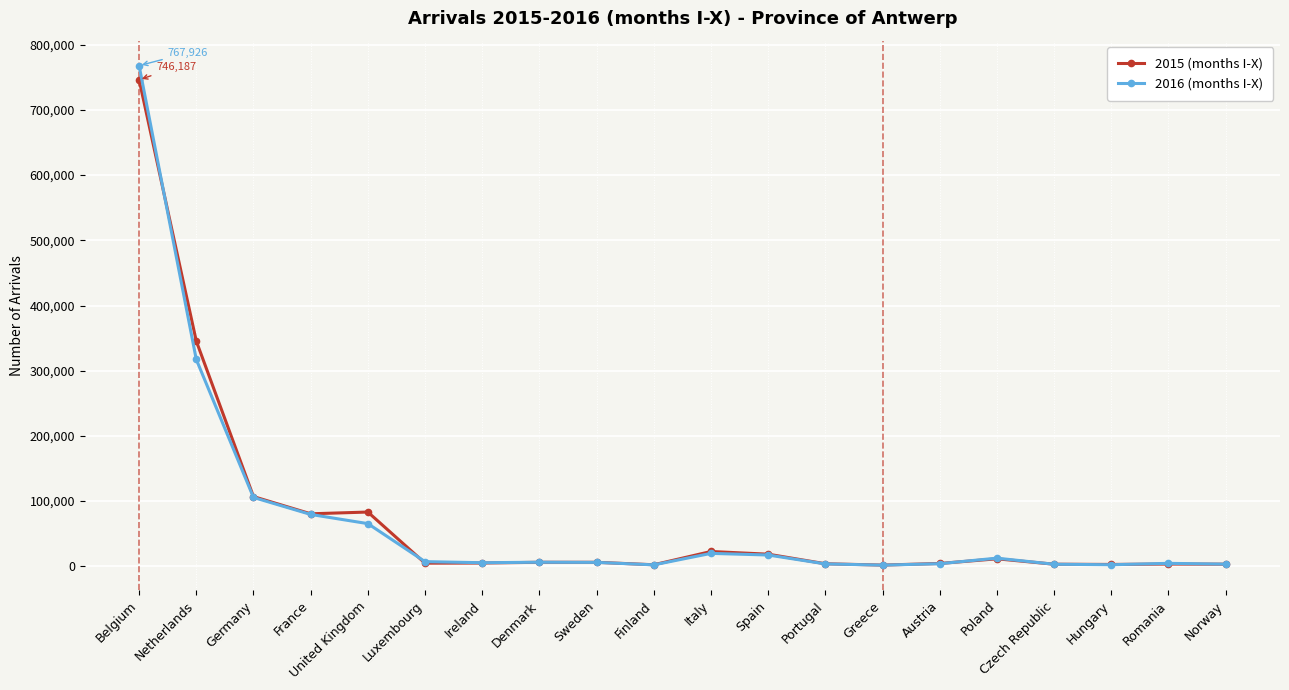

What is the sum of all 2016 (months I-X) values?

1434943